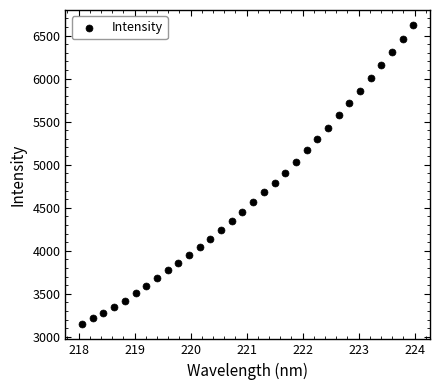

What is the range of Y values (max minus min)?

3478.3